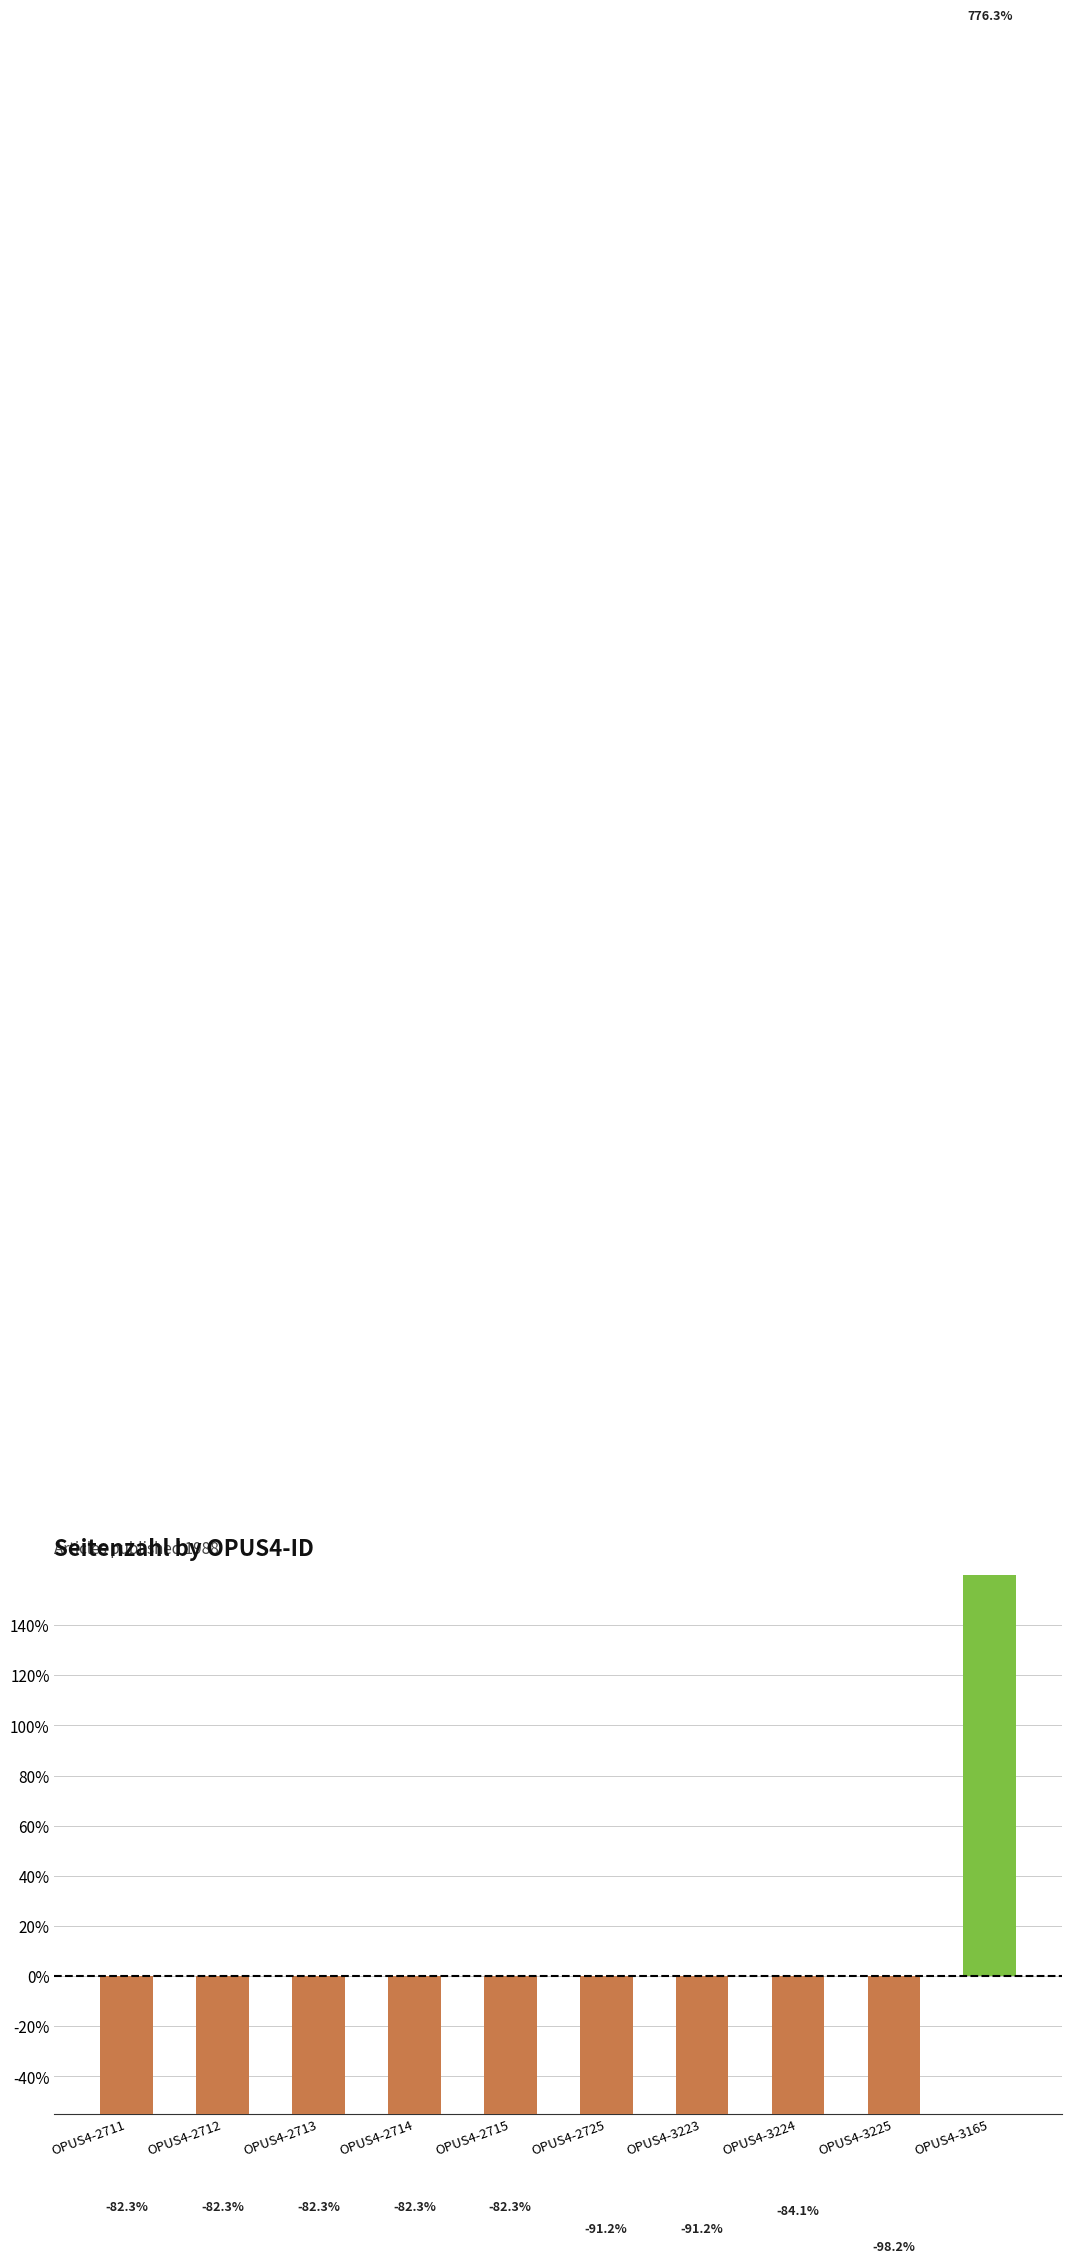

At which category does the chart reach its minimum across all series?

OPUS4-3225